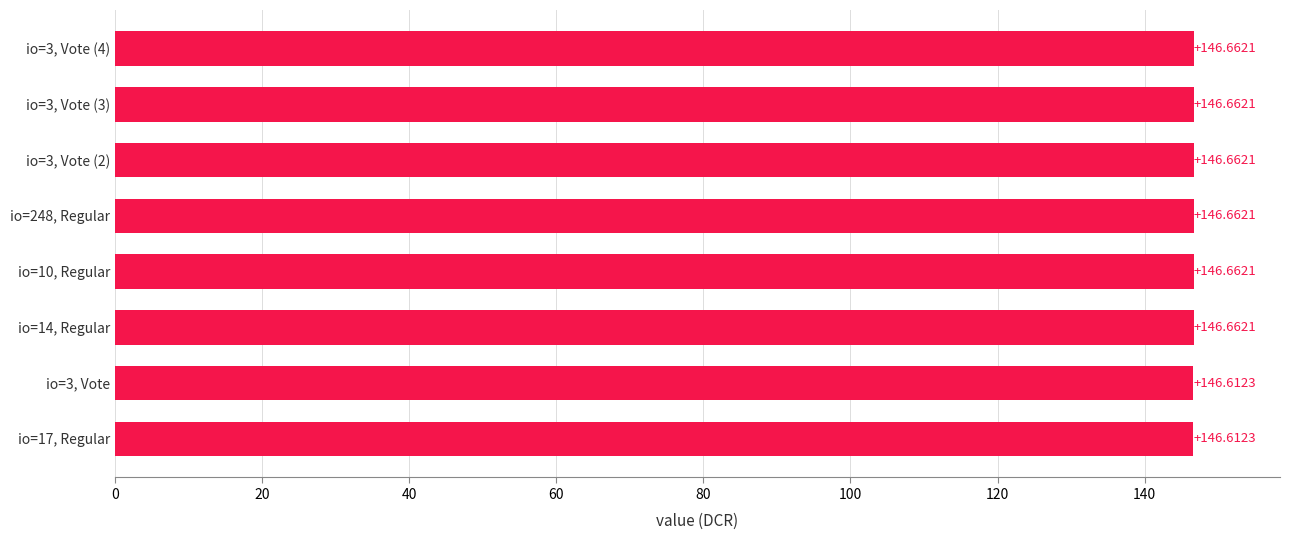

Does the chart contain stacked bars?

No